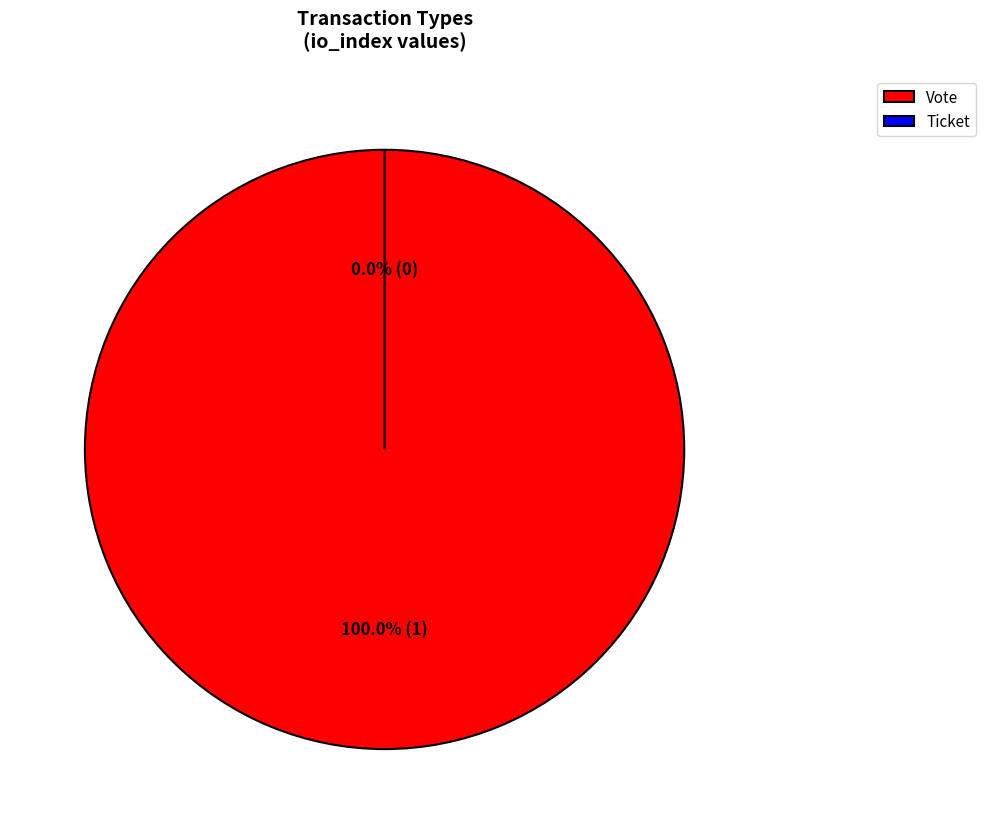

True or false: Ticket accounts for 15% of the total.

False